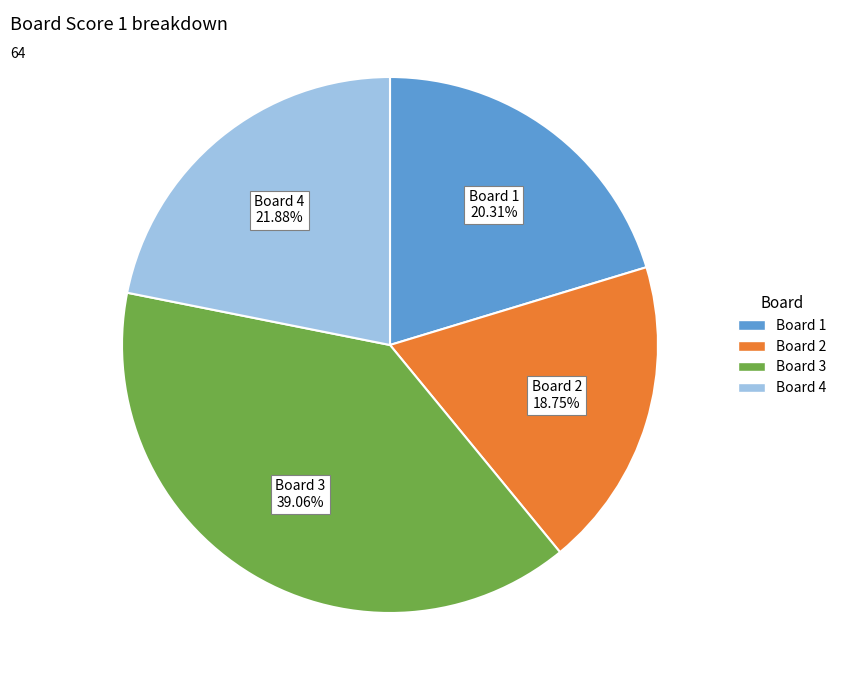

How many slices are in this pie chart?

4